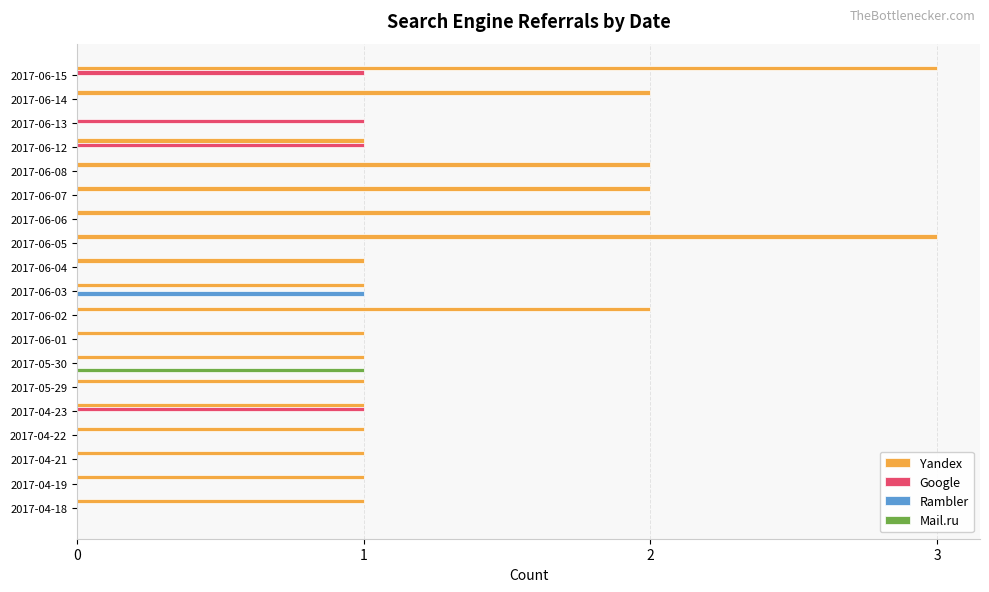

What is the greatest value displayed?

3